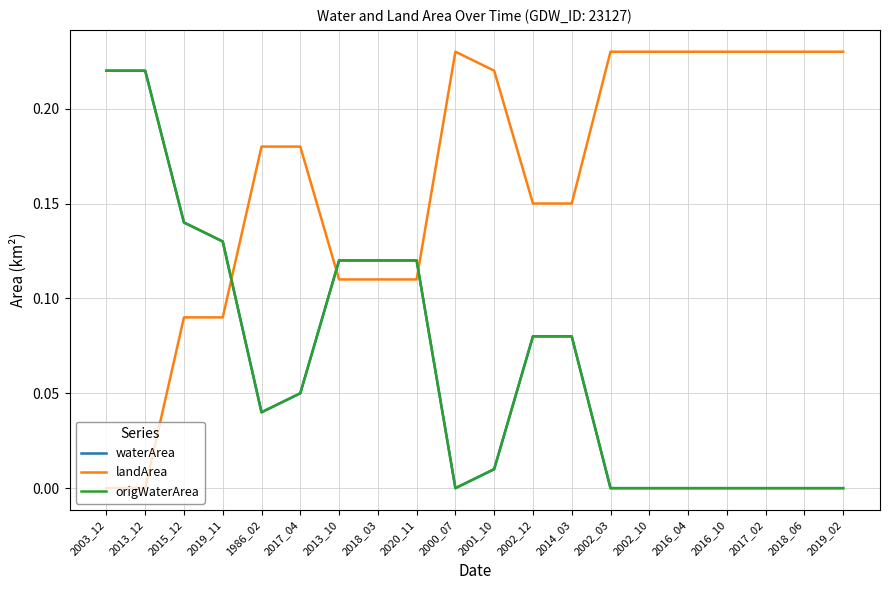

Is this an area chart (filled region under the line)?

No